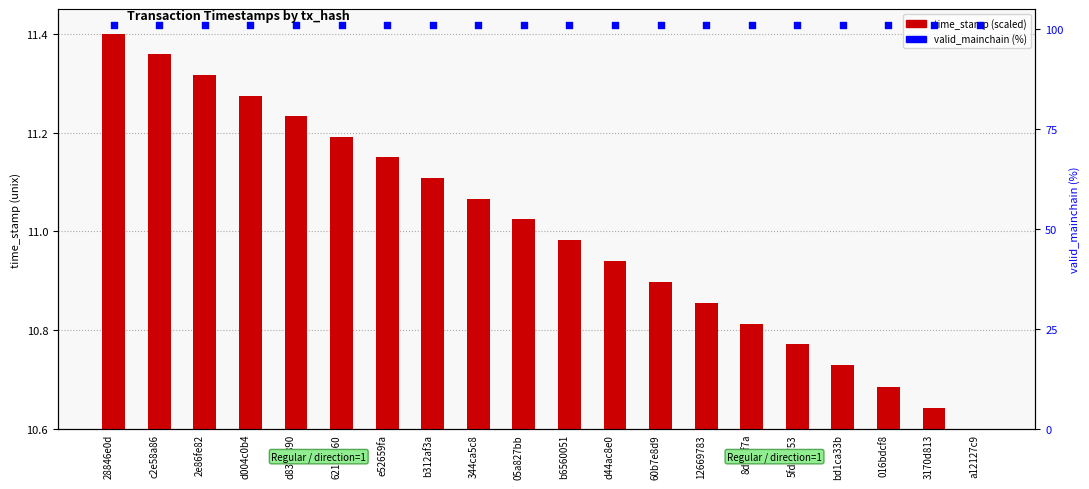

What are all the series names shown in the legend?

time_stamp (scaled), valid_mainchain (%)